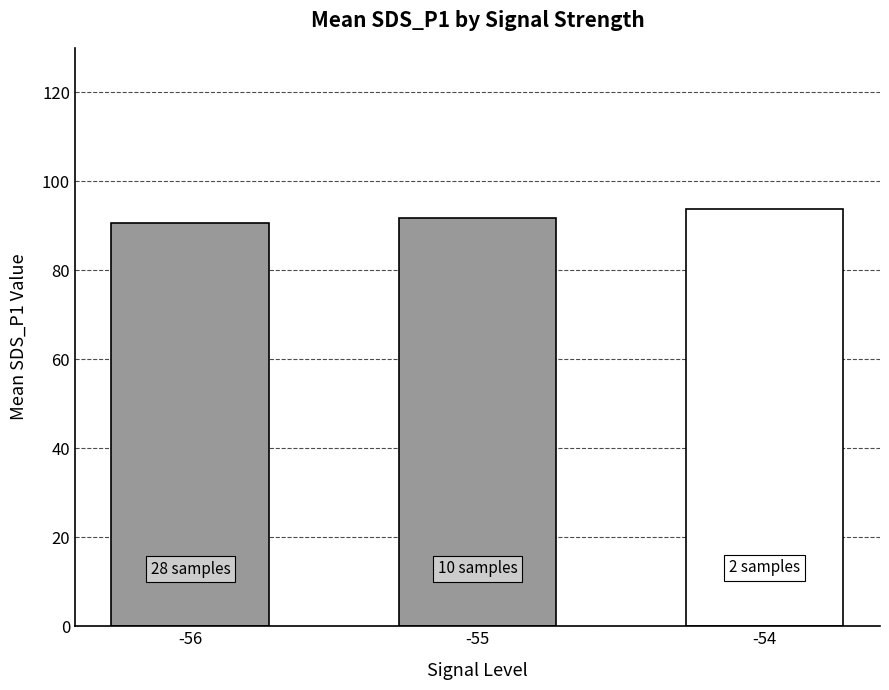

Reading left to right, transcribe all the data shown in this chart.

-56=90.6	-55=91.7	-54=93.9